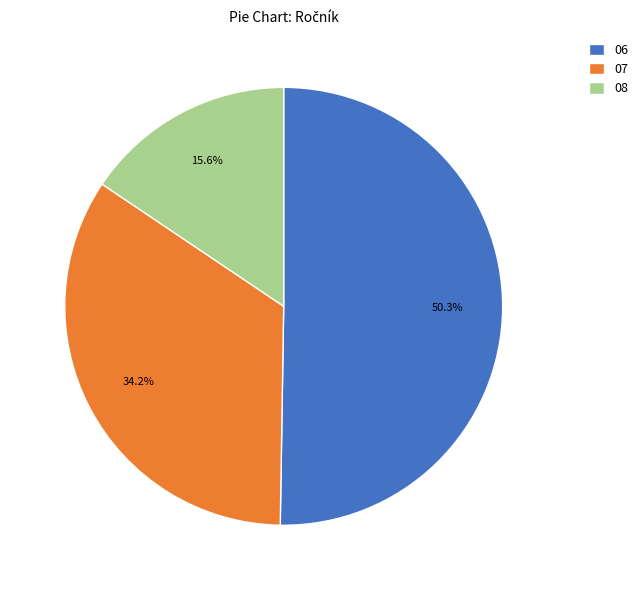

Combined, do 08 and 07 account for over 50%?

No